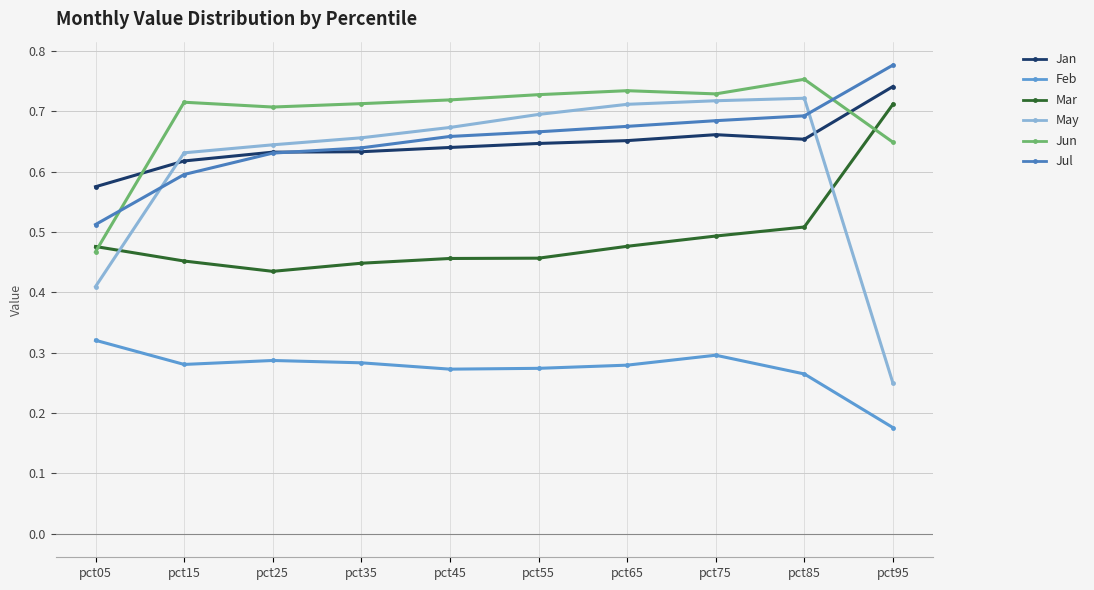

Is it true that Feb equals 0.3 at pct05?

True